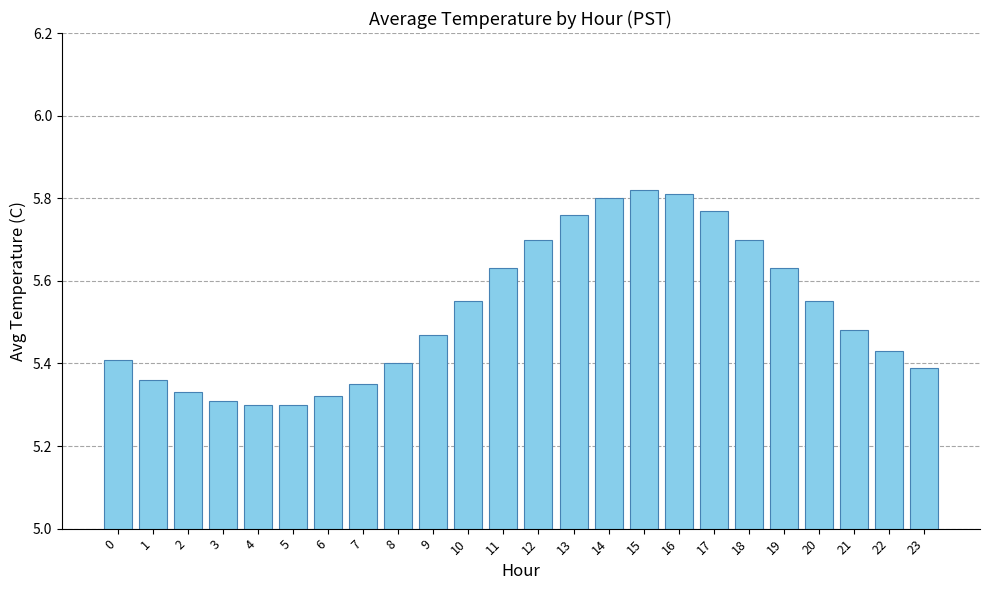

What is the difference between the second highest and second lowest values?

0.5